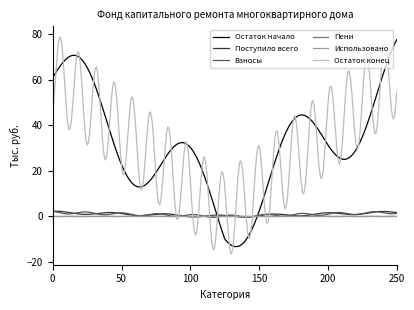

What are all the series names shown in the legend?

Остаток начало, Поступило всего, Взносы, Пени, Использовано, Остаток конец